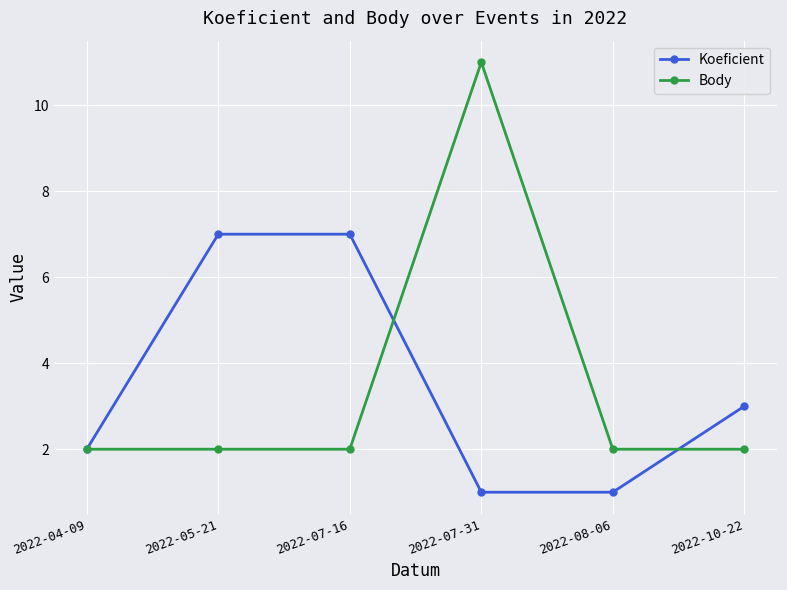

Which series has the widest spread of values?

Body